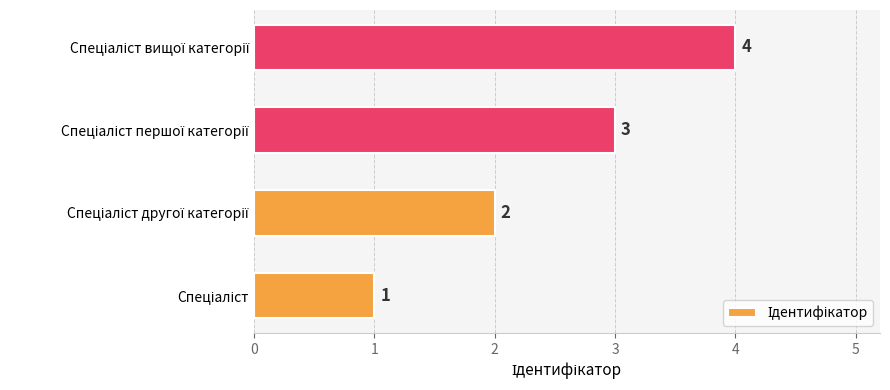

How many values are between 2 and 4?

3